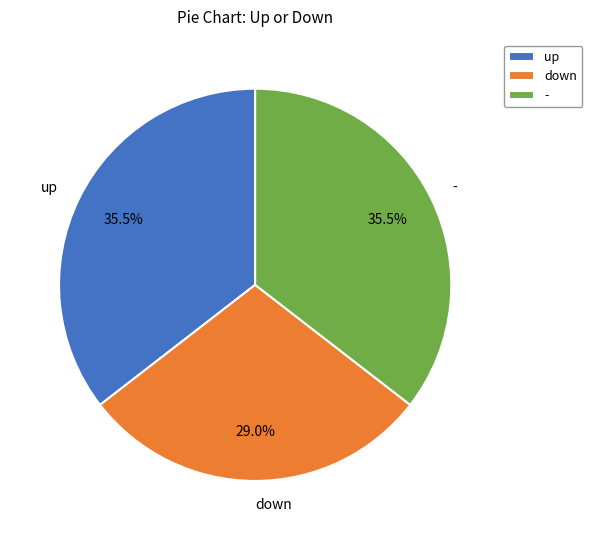

Between - and down, which is larger?

-